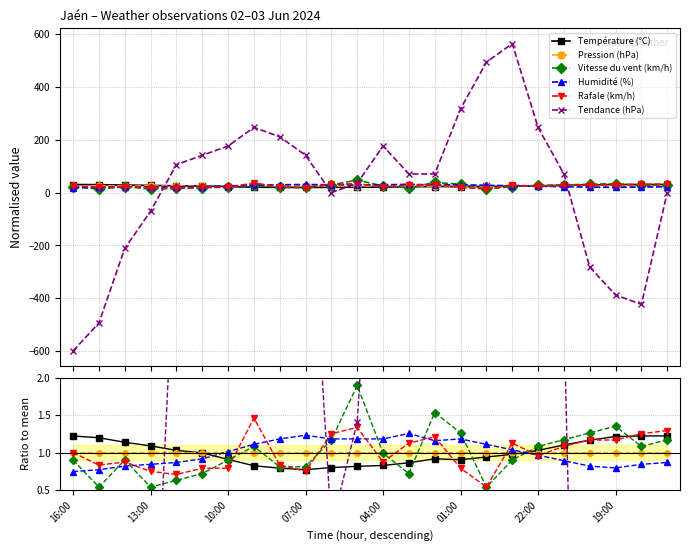

Rank the series by their maximum value, from highest to lowest.

Tendance (hPa), Vitesse du vent (km/h), Rafale (km/h), Humidité (%), Température (°C), Pression (hPa)